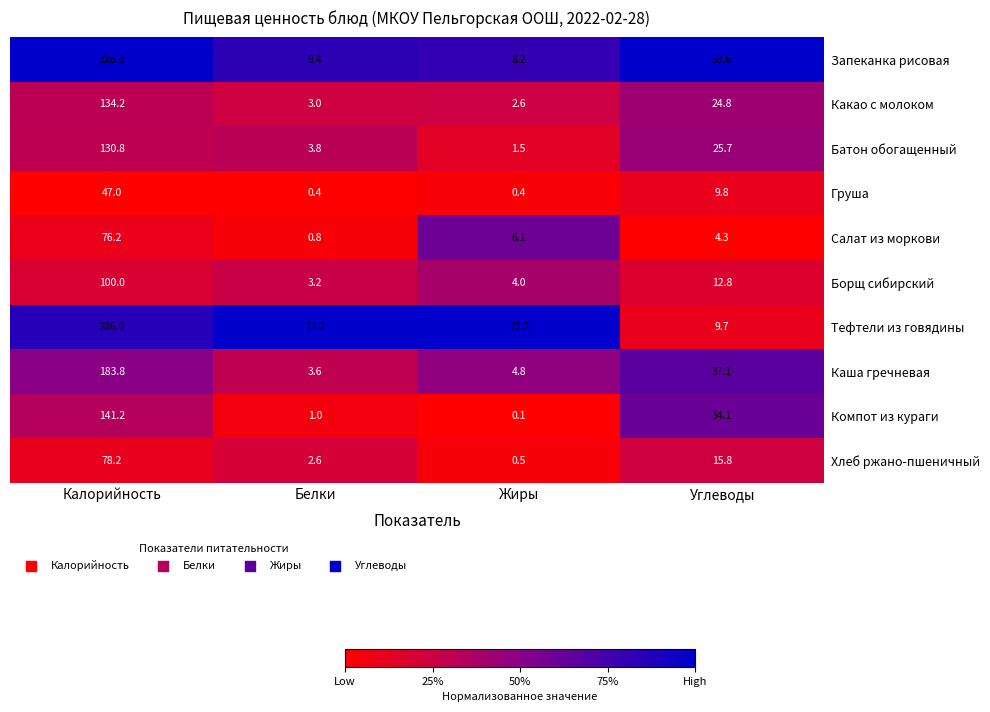

Is it true that Каша гречневая equals 3.6 at Белки?

True